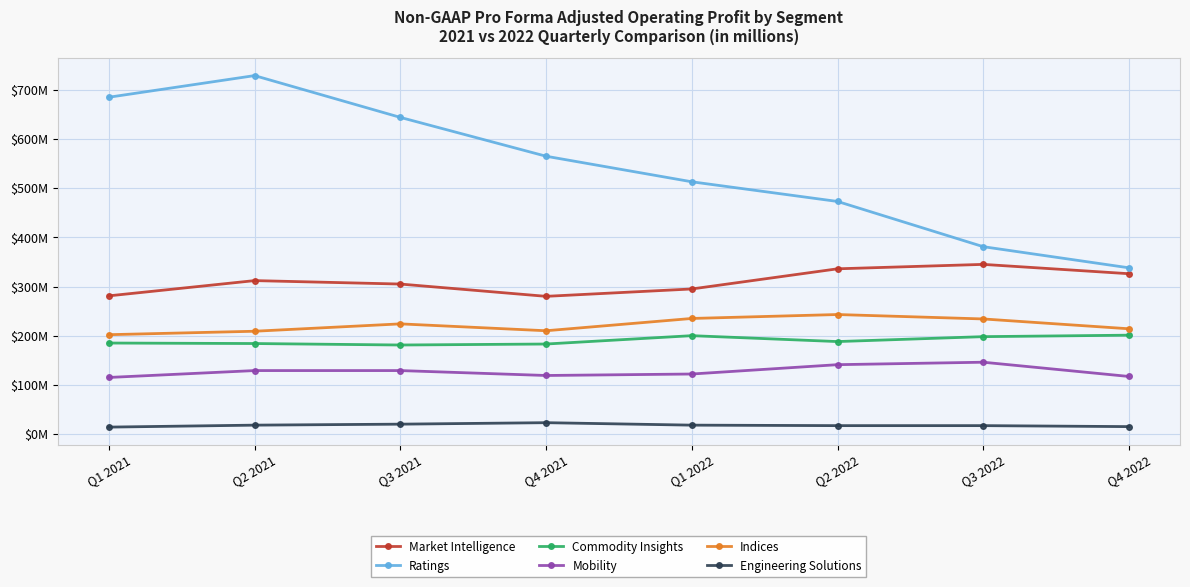

Which series has the widest spread of values?

Ratings